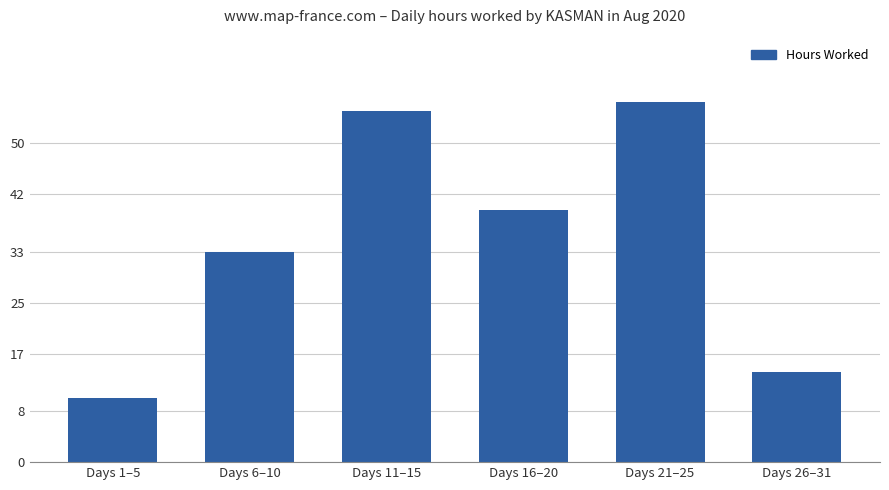

Reading left to right, what are all the values shown in this chart?

10.0	33.0	55.0	39.5	56.4	14.1